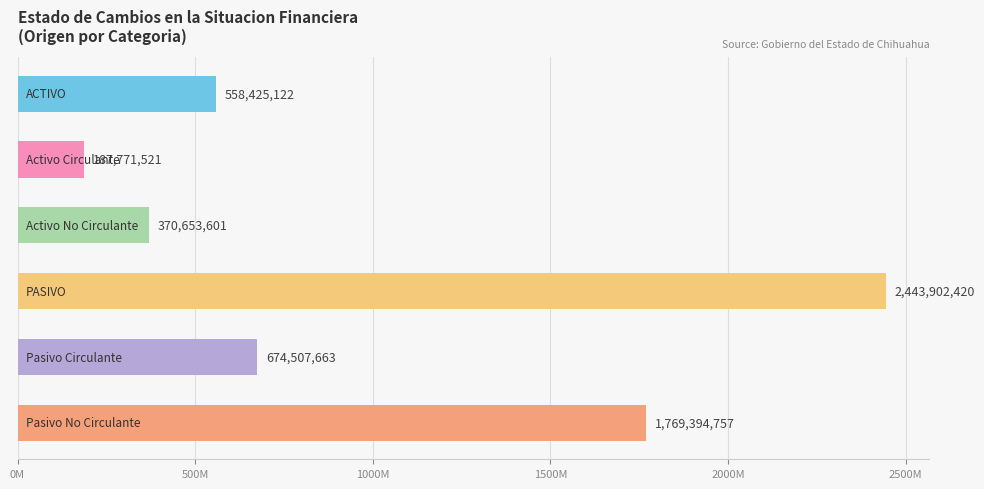

What is the maximum value shown in the chart?

2443902420